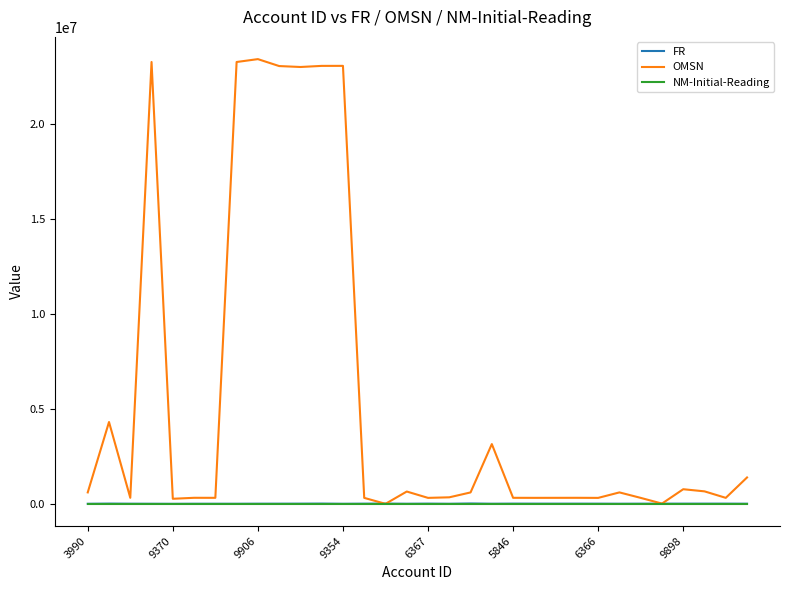

Which series has the largest total across all categories?

OMSN